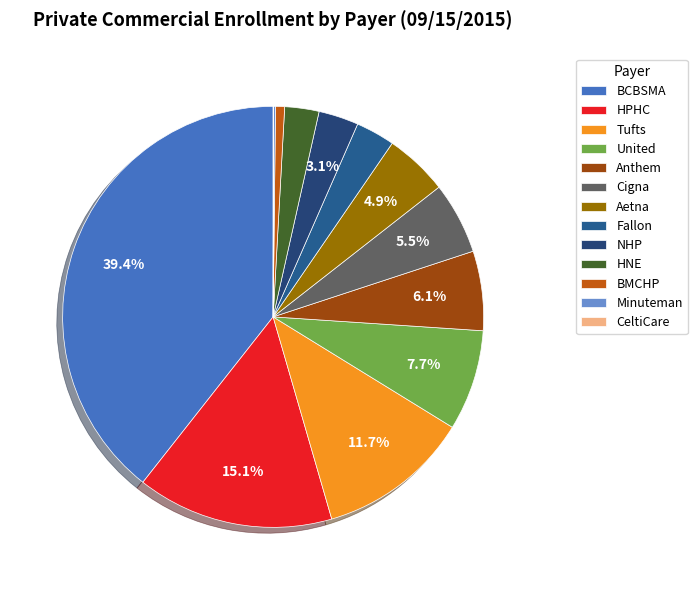

What is the change in value from Tufts to BMCHP?

-452773